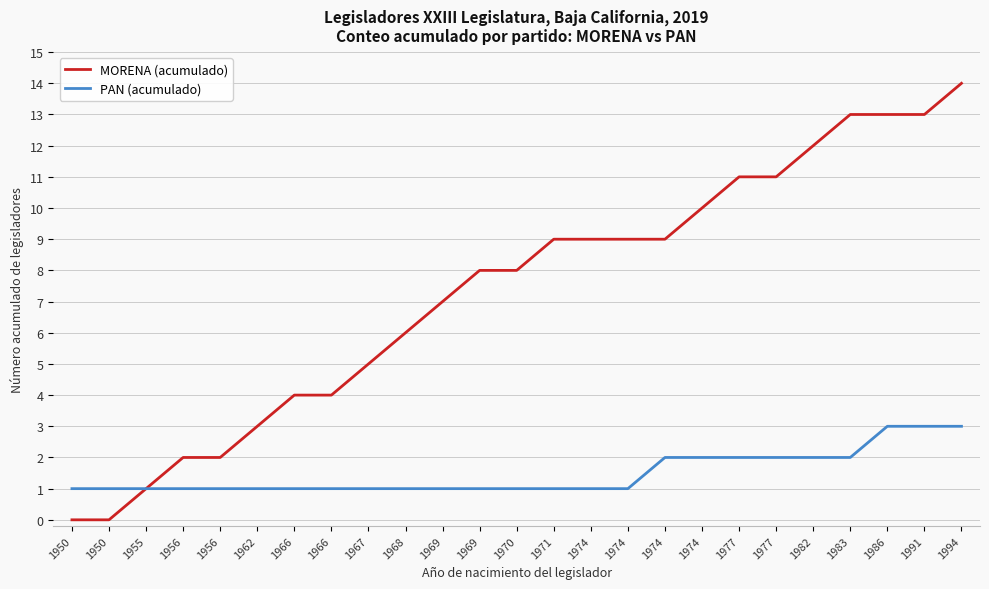

At how many categories does at least one series exceed 3?

19